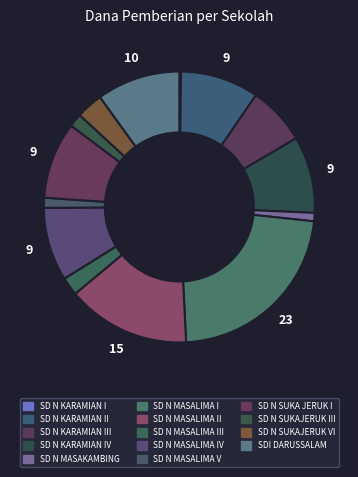

What is the largest slice in the pie chart?

SD N MASALIMA I